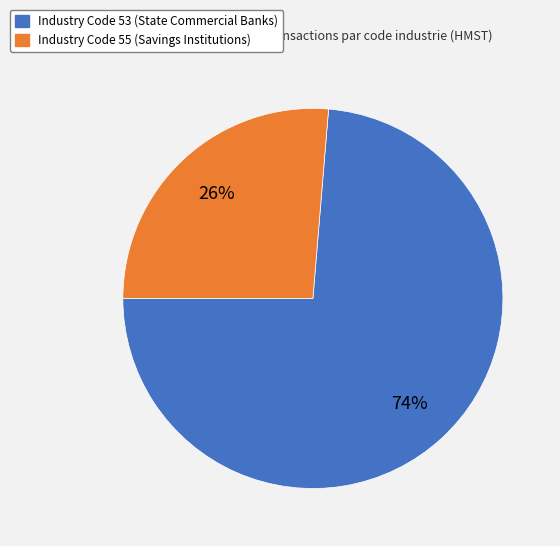

Which category has the smallest portion of the pie?

Industry Code 55 (Savings Institutions)